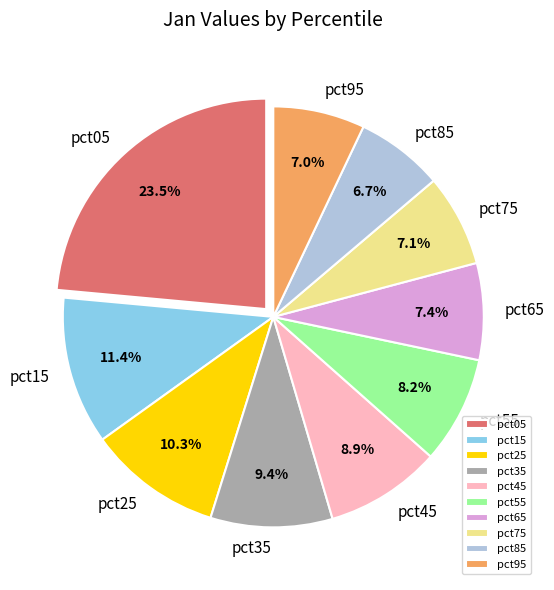

Which slice is the largest?

pct05